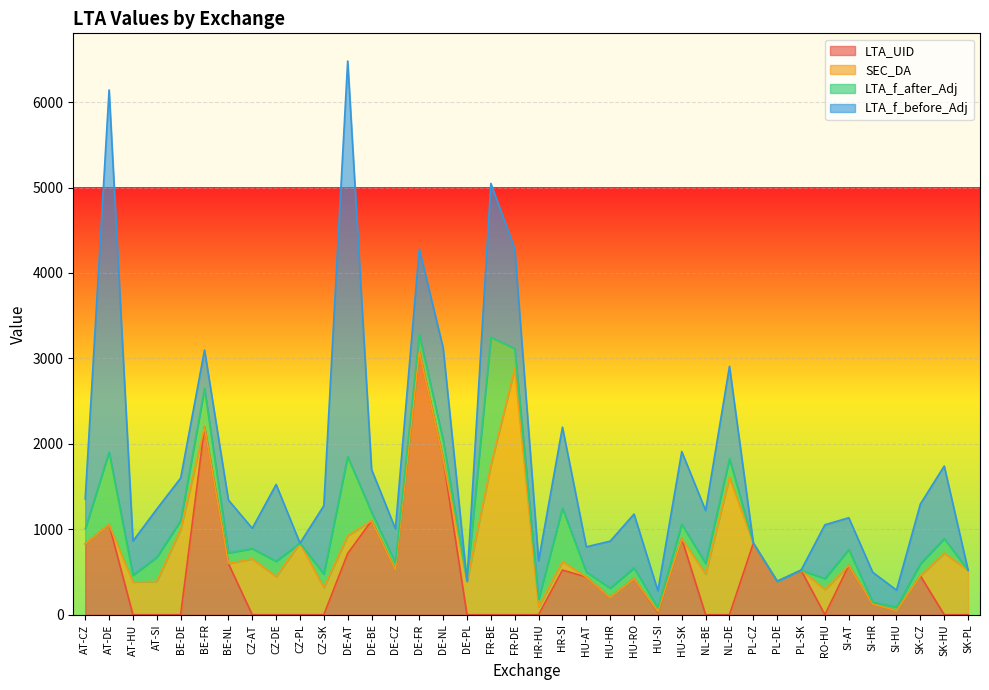

At which label is LTA_f_after_Adj closest to 750?

AT-DE